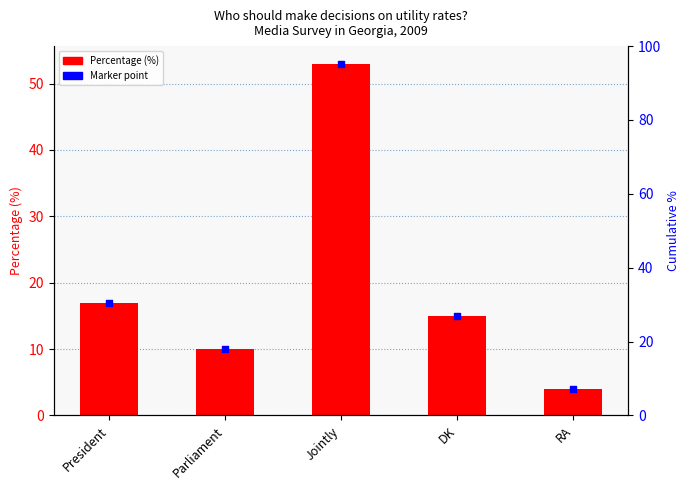

What is the total value across all series at RA?

8